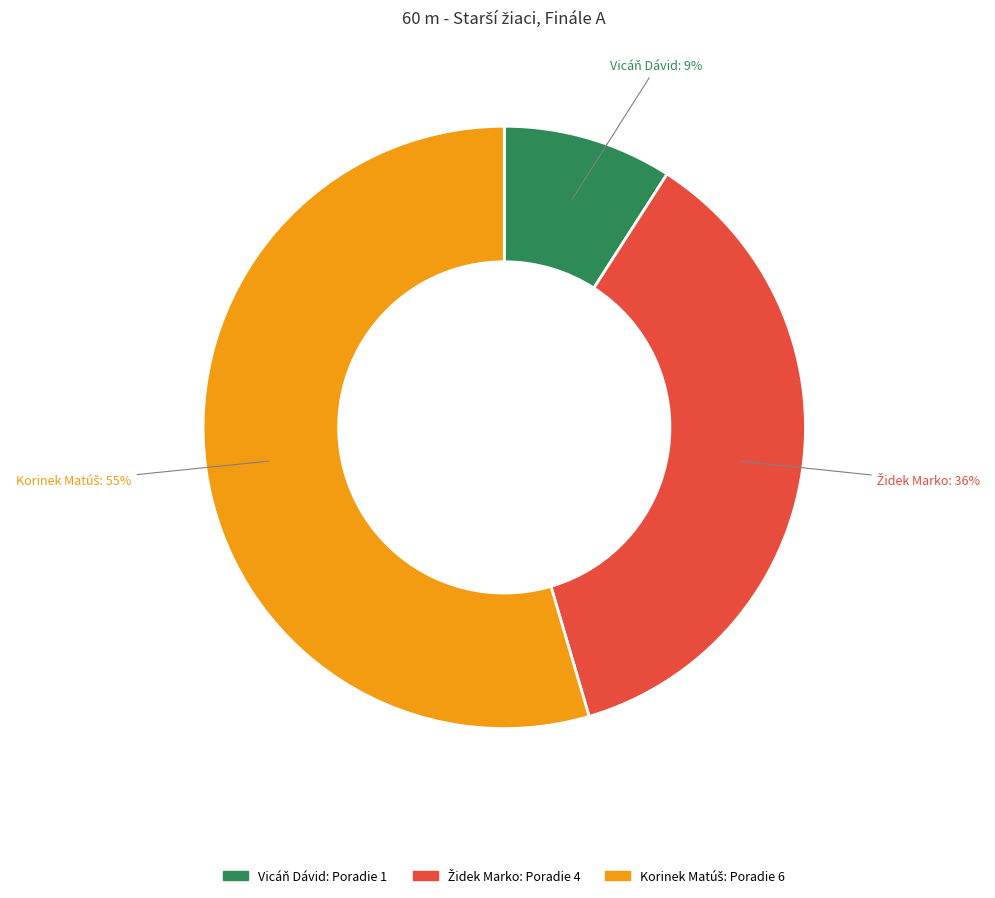

To the nearest percent, what portion does Vicáň Dávid represent?

9%